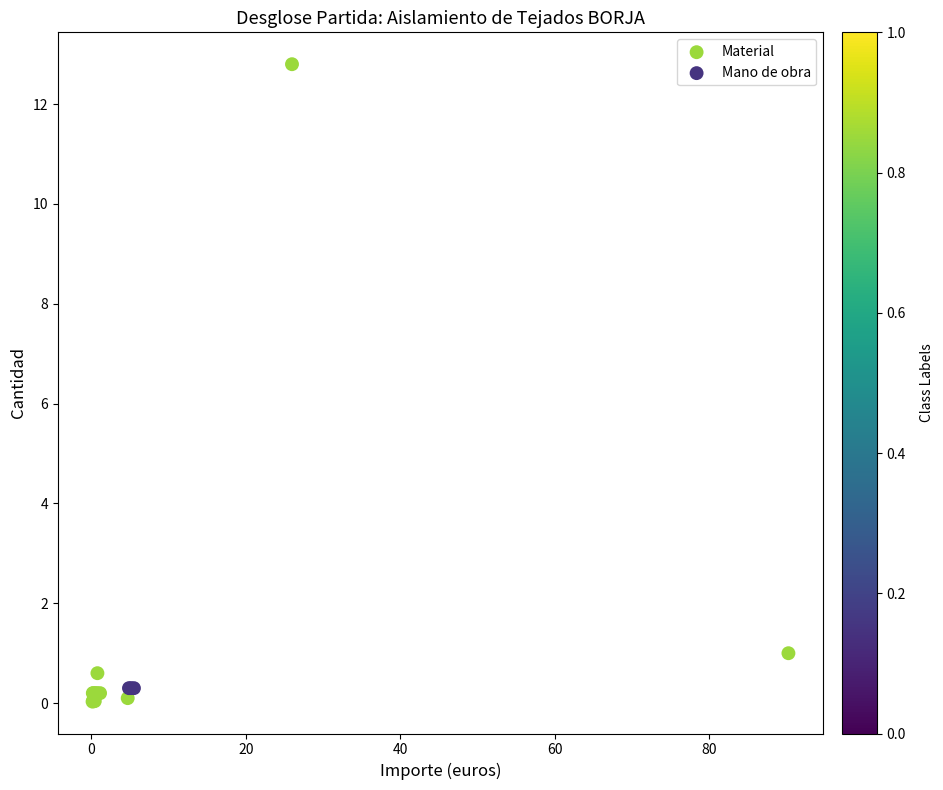

What are all the series names shown in the legend?

Material, Mano de obra